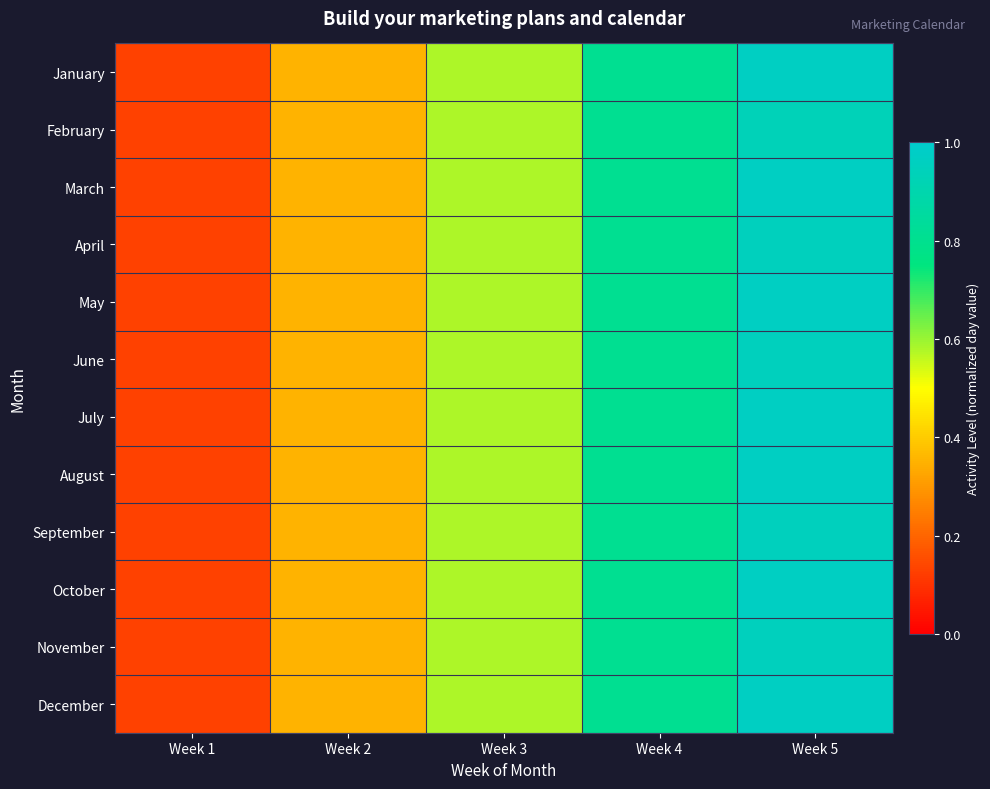

Reading left to right, what are all the values shown in this chart?

January: Week 1=0.1	Week 2=0.4	Week 3=0.6	Week 4=0.8	Week 5=1.0
February: Week 1=0.1	Week 2=0.4	Week 3=0.6	Week 4=0.8	Week 5=0.9
March: Week 1=0.1	Week 2=0.4	Week 3=0.6	Week 4=0.8	Week 5=1.0
April: Week 1=0.1	Week 2=0.4	Week 3=0.6	Week 4=0.8	Week 5=1.0
May: Week 1=0.1	Week 2=0.4	Week 3=0.6	Week 4=0.8	Week 5=1.0
June: Week 1=0.1	Week 2=0.4	Week 3=0.6	Week 4=0.8	Week 5=1.0
July: Week 1=0.1	Week 2=0.4	Week 3=0.6	Week 4=0.8	Week 5=1.0
August: Week 1=0.1	Week 2=0.4	Week 3=0.6	Week 4=0.8	Week 5=1.0
September: Week 1=0.1	Week 2=0.4	Week 3=0.6	Week 4=0.8	Week 5=1.0
October: Week 1=0.1	Week 2=0.4	Week 3=0.6	Week 4=0.8	Week 5=1.0
November: Week 1=0.1	Week 2=0.4	Week 3=0.6	Week 4=0.8	Week 5=1.0
December: Week 1=0.1	Week 2=0.4	Week 3=0.6	Week 4=0.8	Week 5=1.0